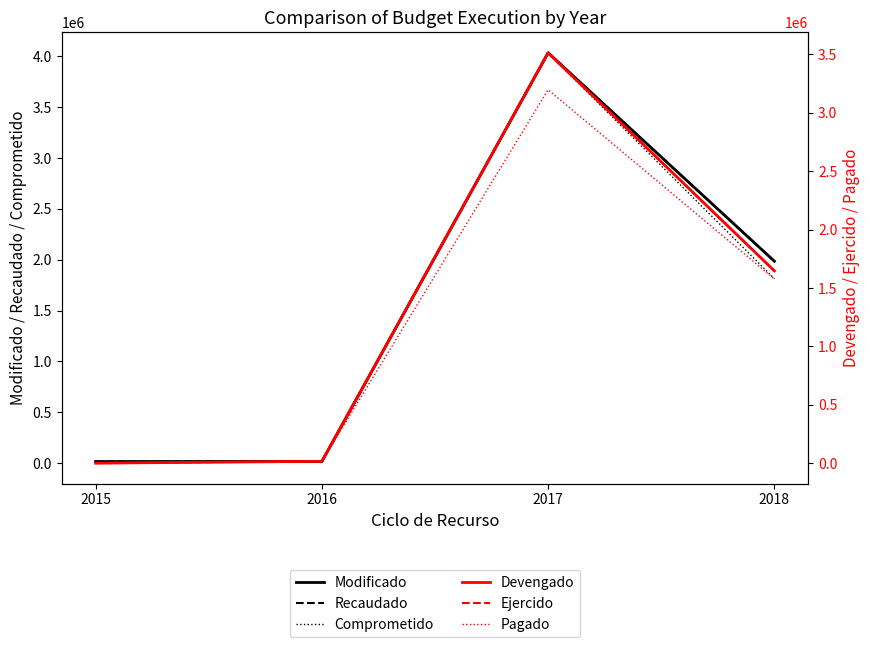

Reading left to right, list all the values displayed in this chart.

Modificado: 2015=15640.2	2016=16359.8	2017=4034814.0	2018=1985248.0
Recaudado: 2015=15640.2	2016=16359.8	2017=4034814.0	2018=1985248.0
Comprometido: 2015=0.0	2016=15729.1	2017=4032692.1	2018=1813617.5
Devengado: 2015=0.0	2016=15729.1	2017=3513456.5	2018=1646058.1
Ejercido: 2015=0.0	2016=15729.1	2017=3513456.5	2018=1646058.1
Pagado: 2015=0.0	2016=15729.1	2017=3196665.0	2018=1576927.1